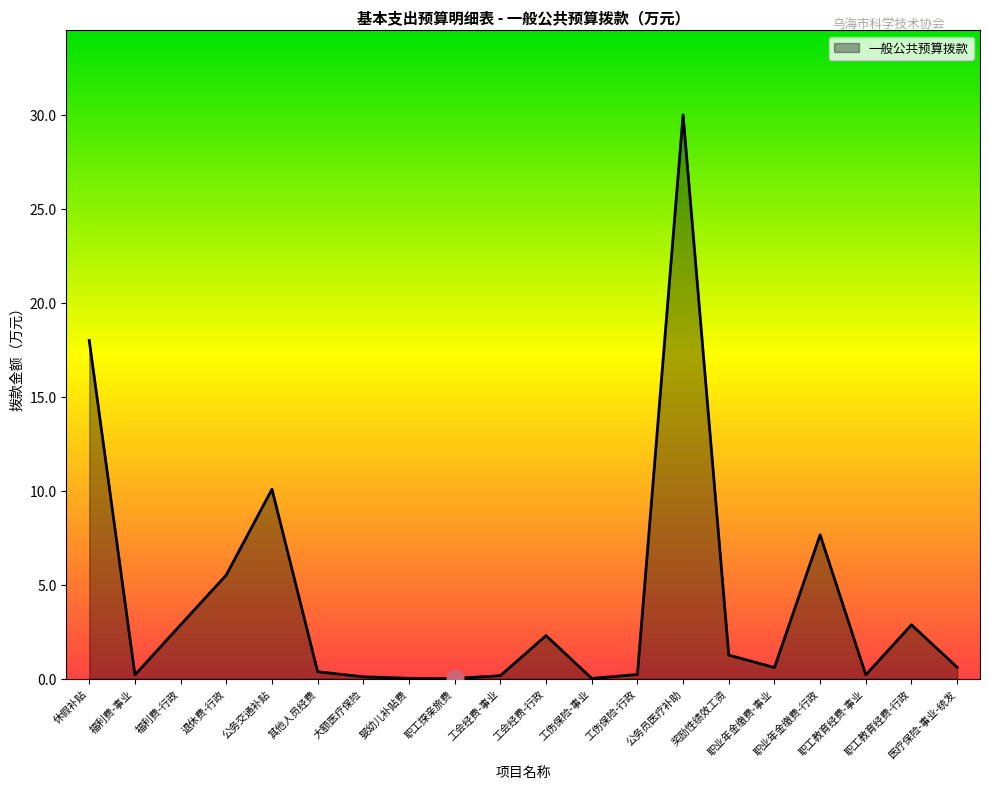

What is the change in value from 工伤保险-行政 to 医疗保险-事业-统发?

+0.4